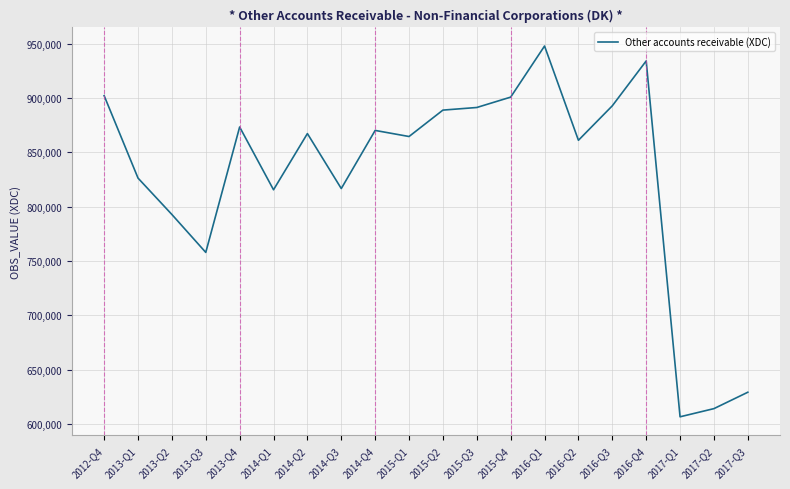

Where is the first local maximum?

2013-Q4